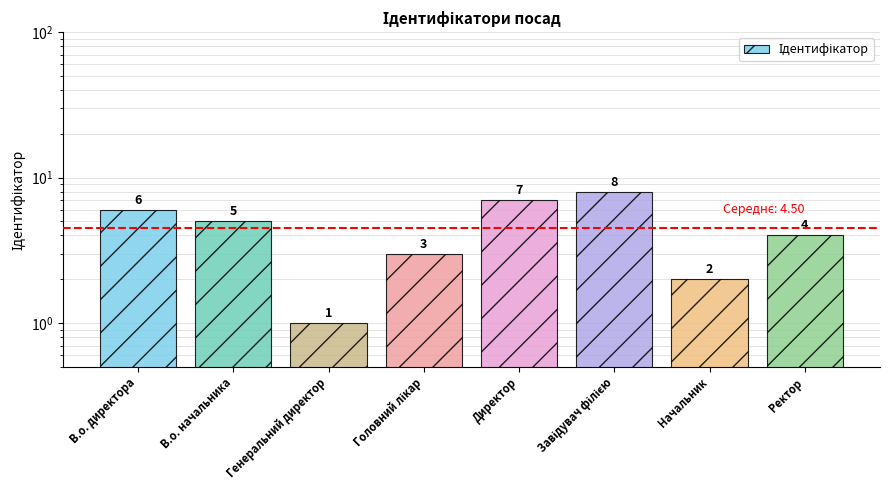

How many bars are there in total?

8